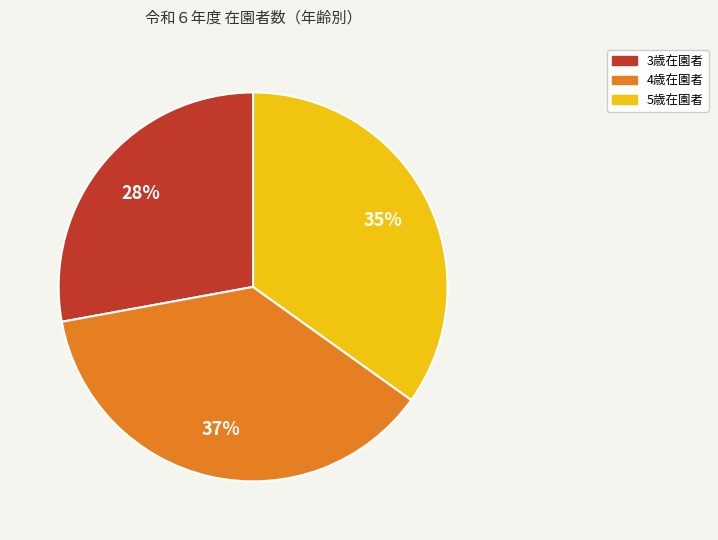

Is the sum of 4歳在園者 and 5歳在園者 greater than half?

Yes